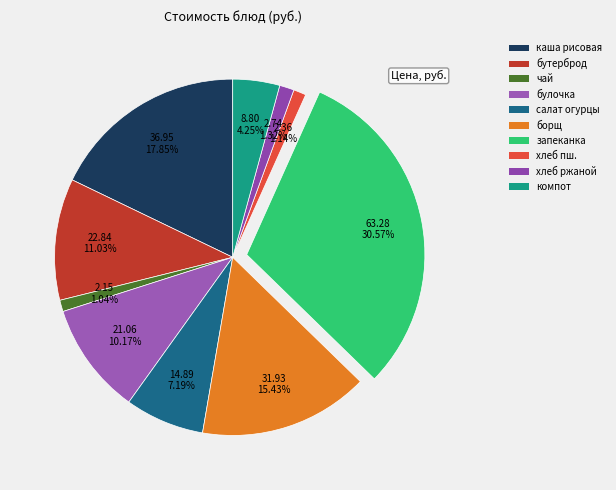

How many slices are in this pie chart?

10